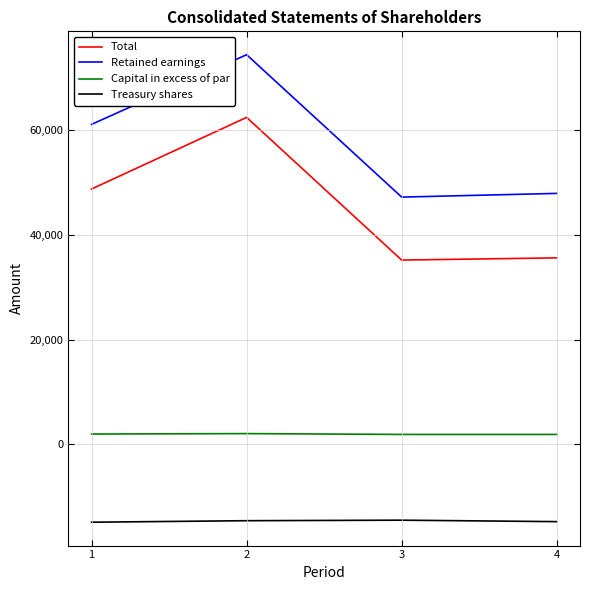

List the series in order of their overall mean, lowest first.

Treasury shares, Capital in excess of par, Total, Retained earnings